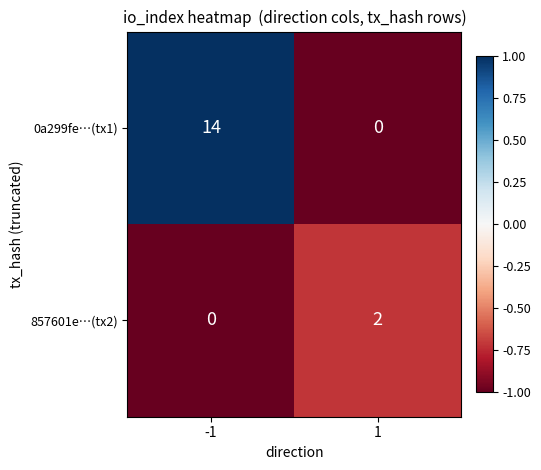

The value of 857601e…(tx2) at -1 is -1. True or false?

False